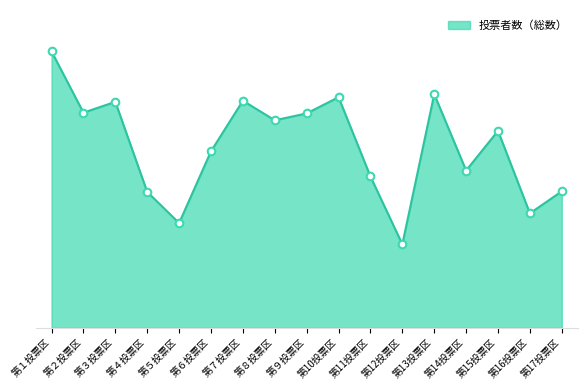

Between 第９投票区 and 第６投票区, which is larger?

第９投票区